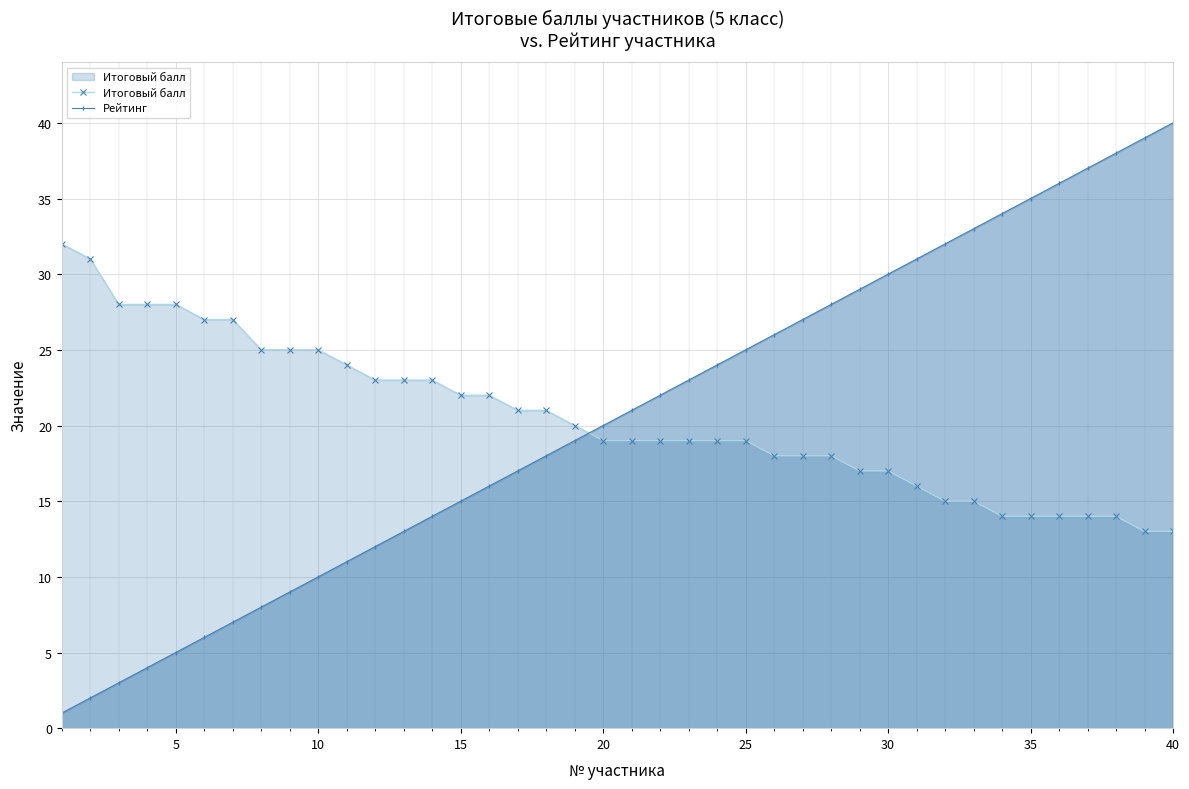

The value of Рейтинг at 25 is 11. True or false?

False